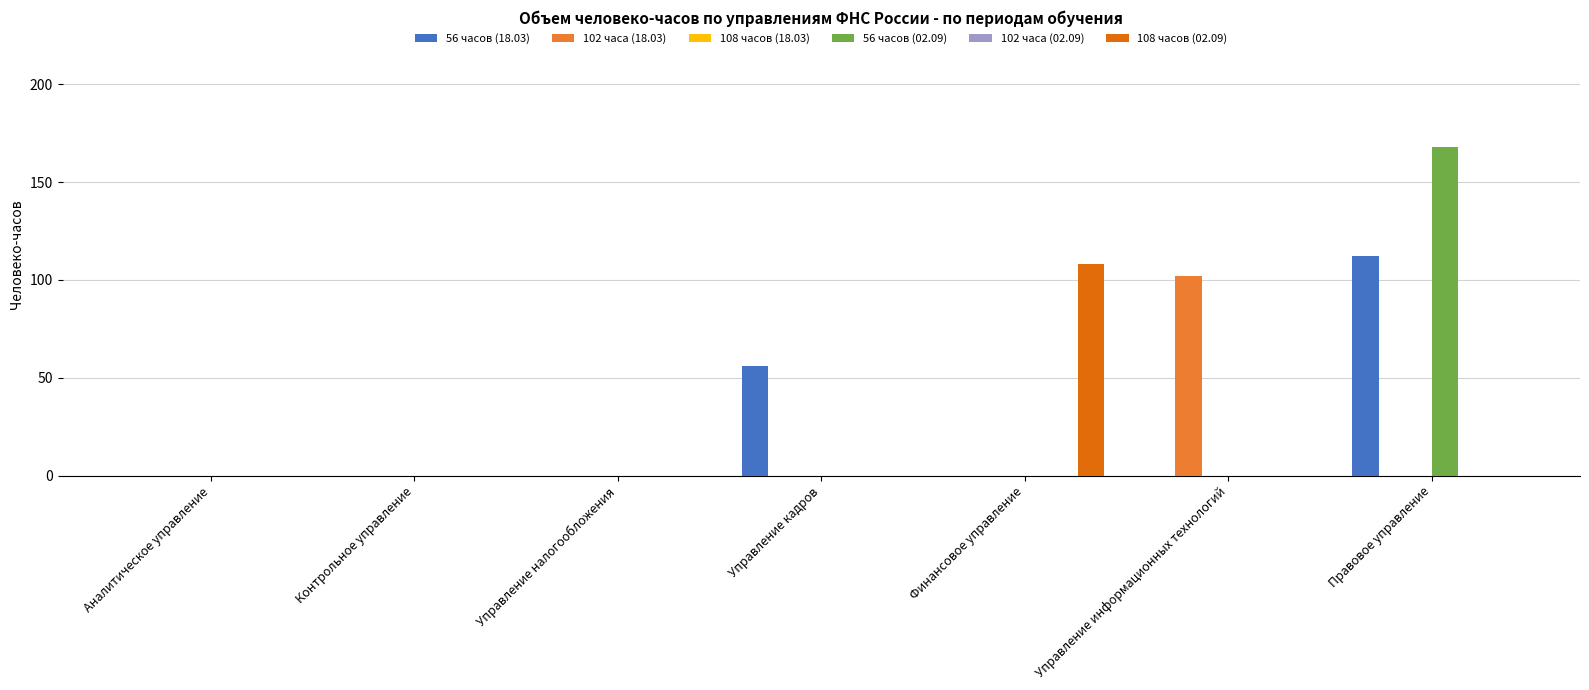

True or false: 108 часов (02.09) has a value of 34 at Аналитическое управление.

False